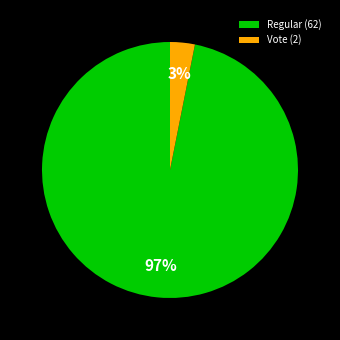

To the nearest percent, what is the difference between the Regular (62) and Vote (2) slice percentages?

94%